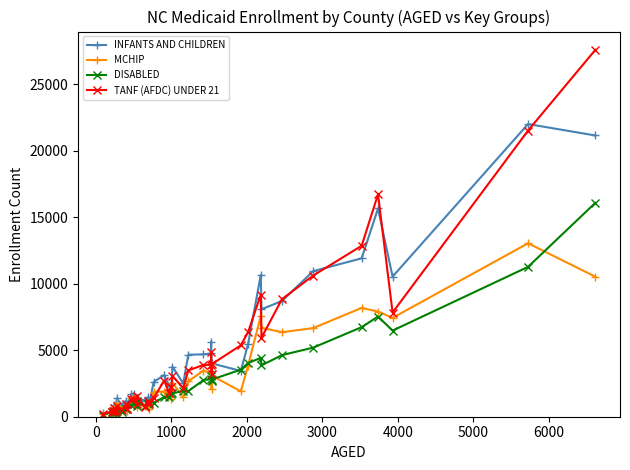

Count the number of categories in the chart.

40